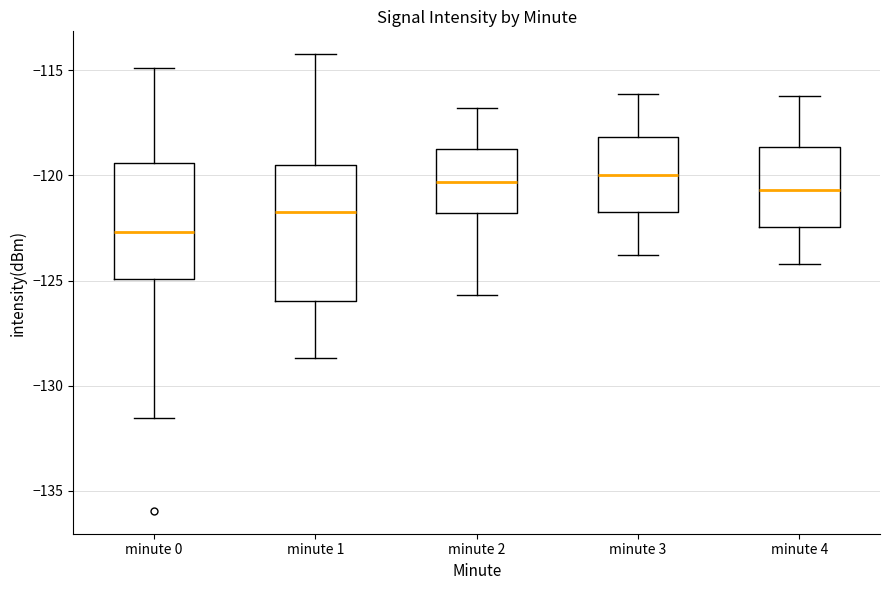

Which box has the lowest median line?

minute 0